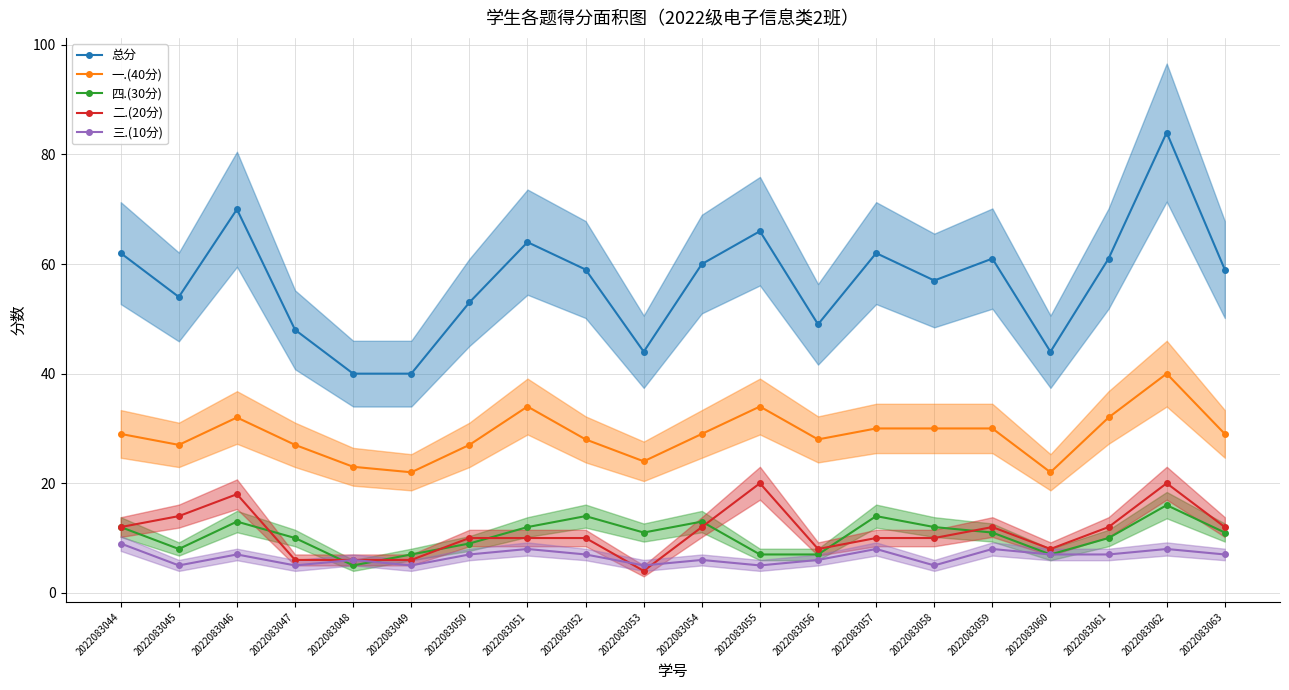

Which category has the highest value in the 三.(10分) series?

2022083044